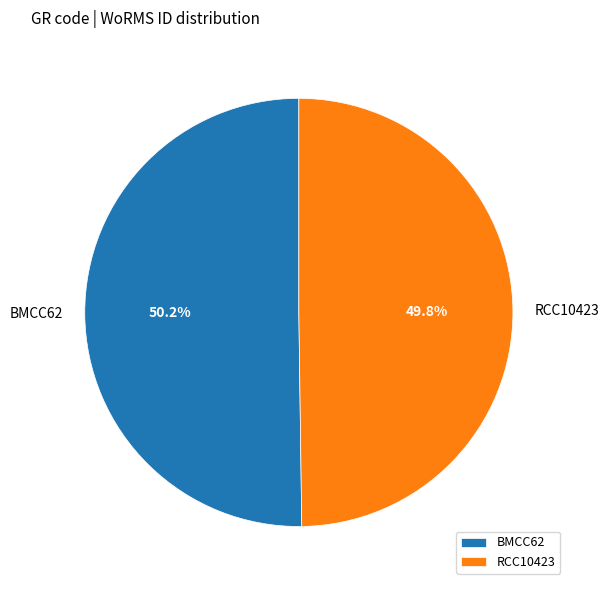

Approximately how many times larger is the value at BMCC62 compared to RCC10423?

1.0